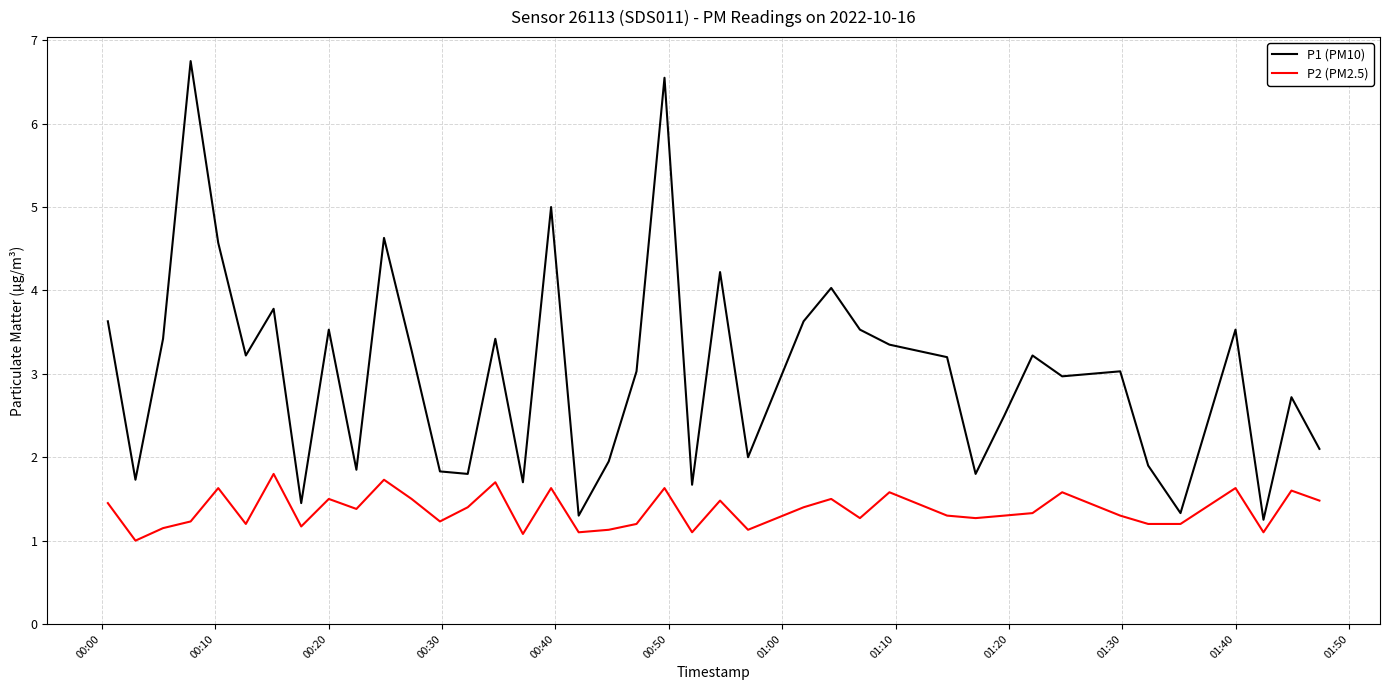

What is the highest value of the P1 (PM10) series?

6.8